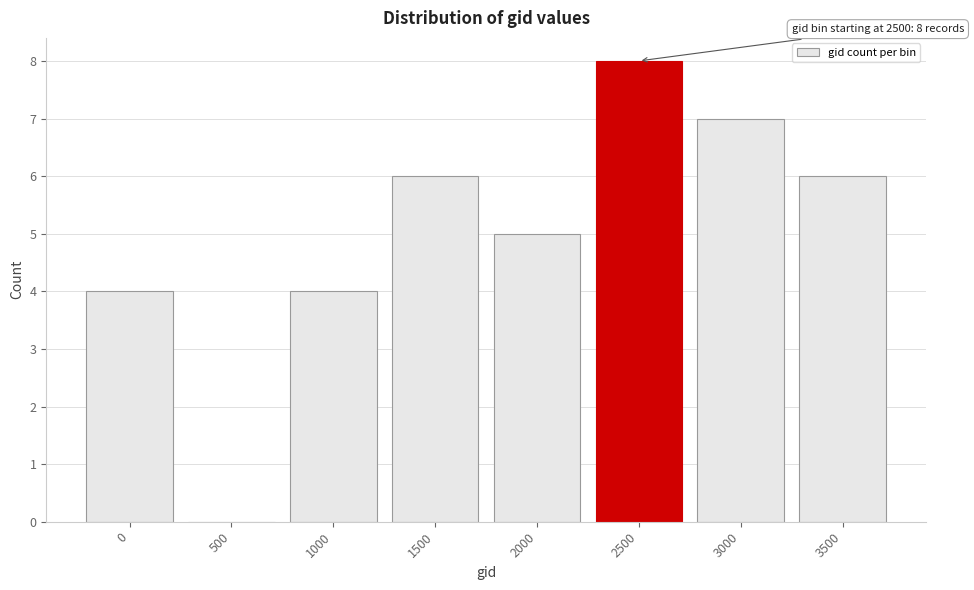

Reading left to right, what are all the values shown in this chart?

0=4	500=0	1000=4	1500=6	2000=5	2500=8	3000=7	3500=6